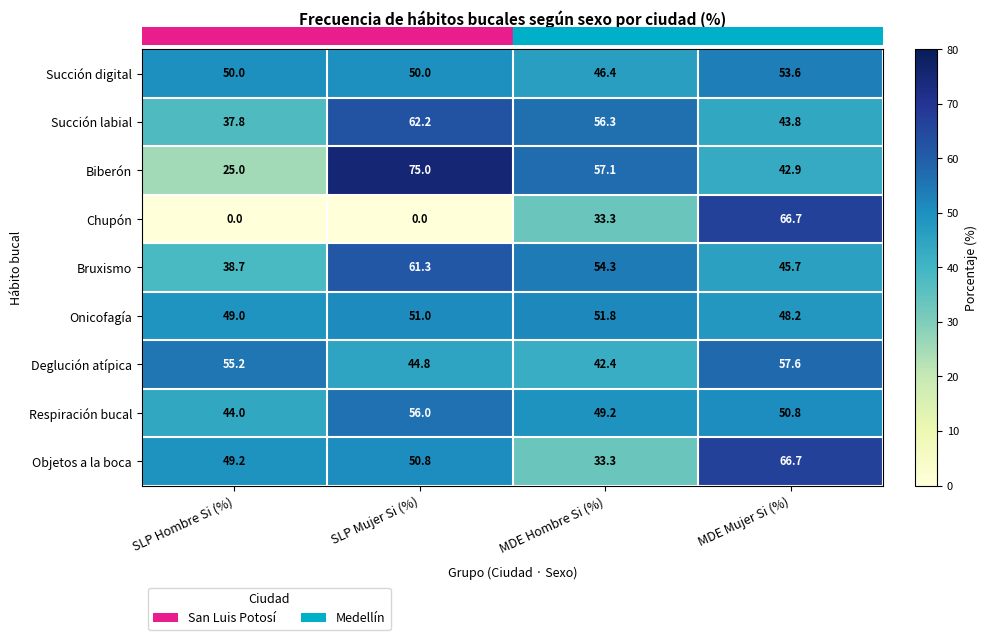

True or false: Deglución atípica has a value of 42.4 at MDE Hombre Si (%).

True